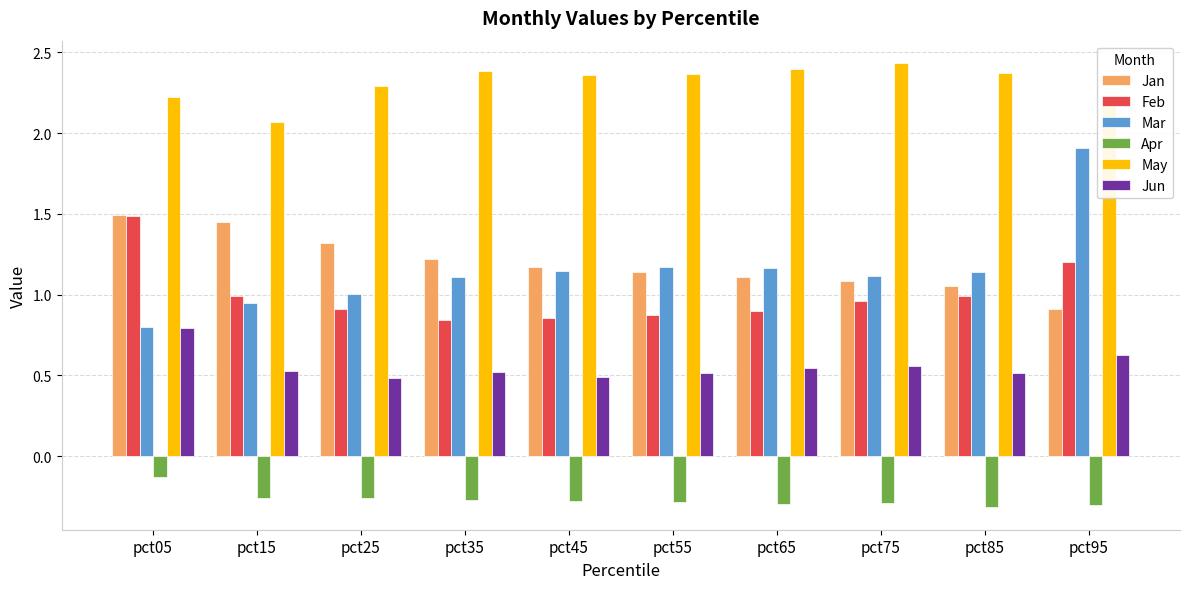

What is the sum of all Jan values?

11.9